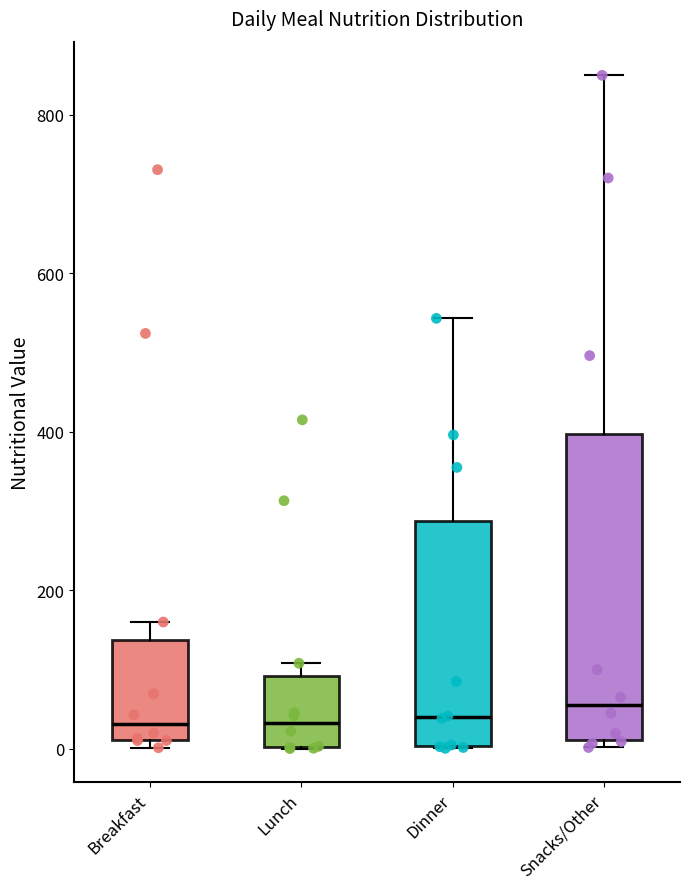

Where is the upper edge of the box for Dinner on the y-axis? The values are not printed on the chart, so give them approximately, as read against the axis.

280